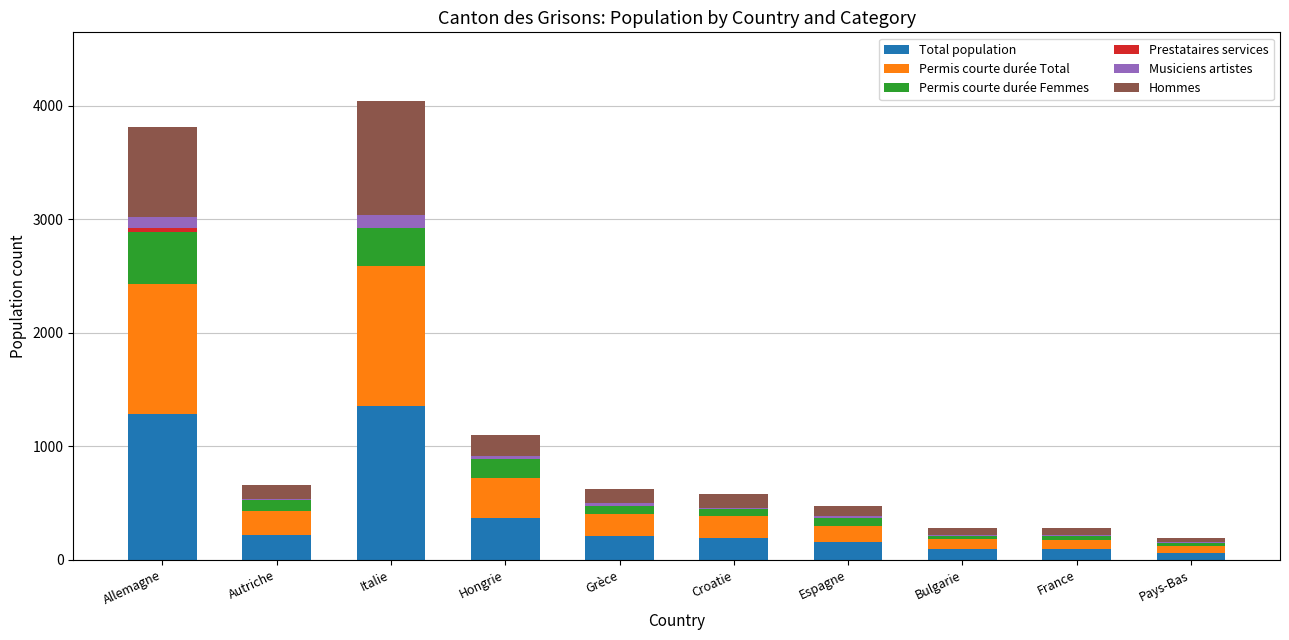

Does the chart contain stacked bars?

Yes